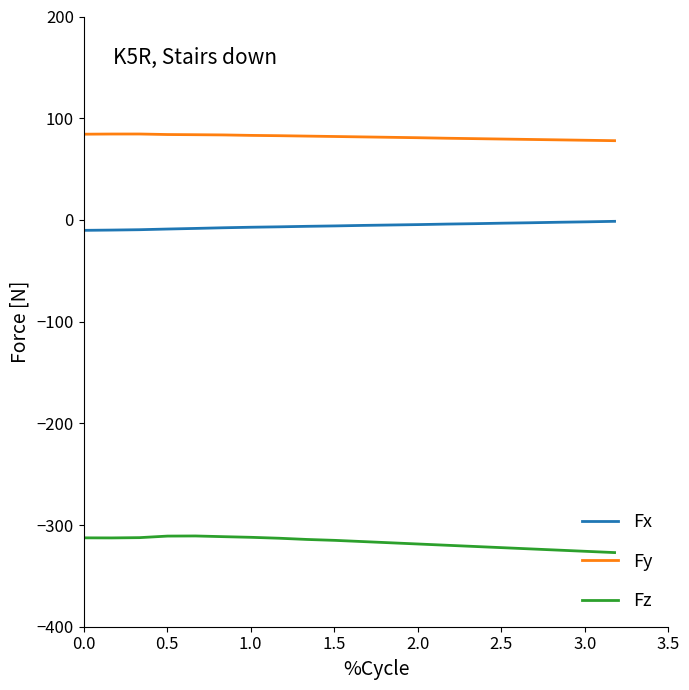

Rank the series by their maximum value, from lowest to highest.

Fz, Fx, Fy